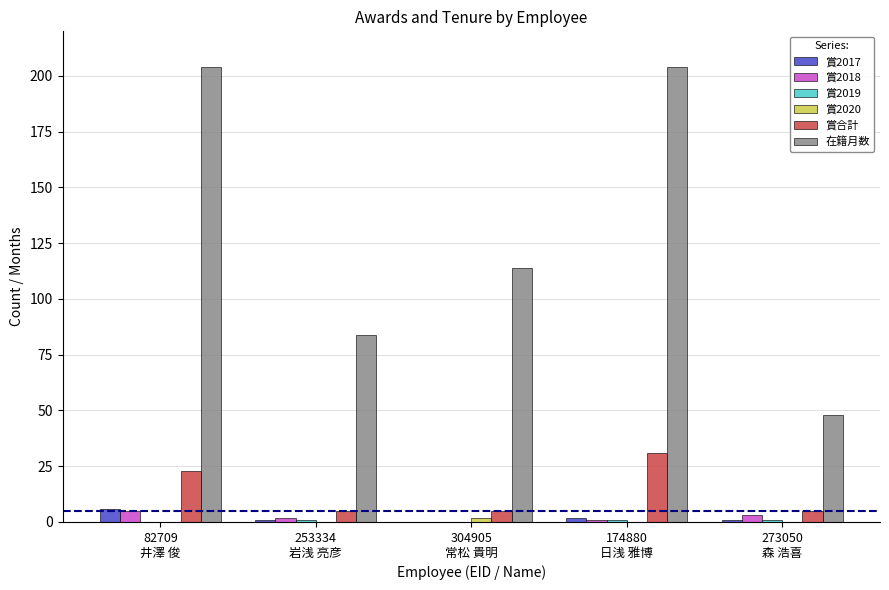

Where is 在籍月数 nearest to the value 126?

304905
常松 貴明